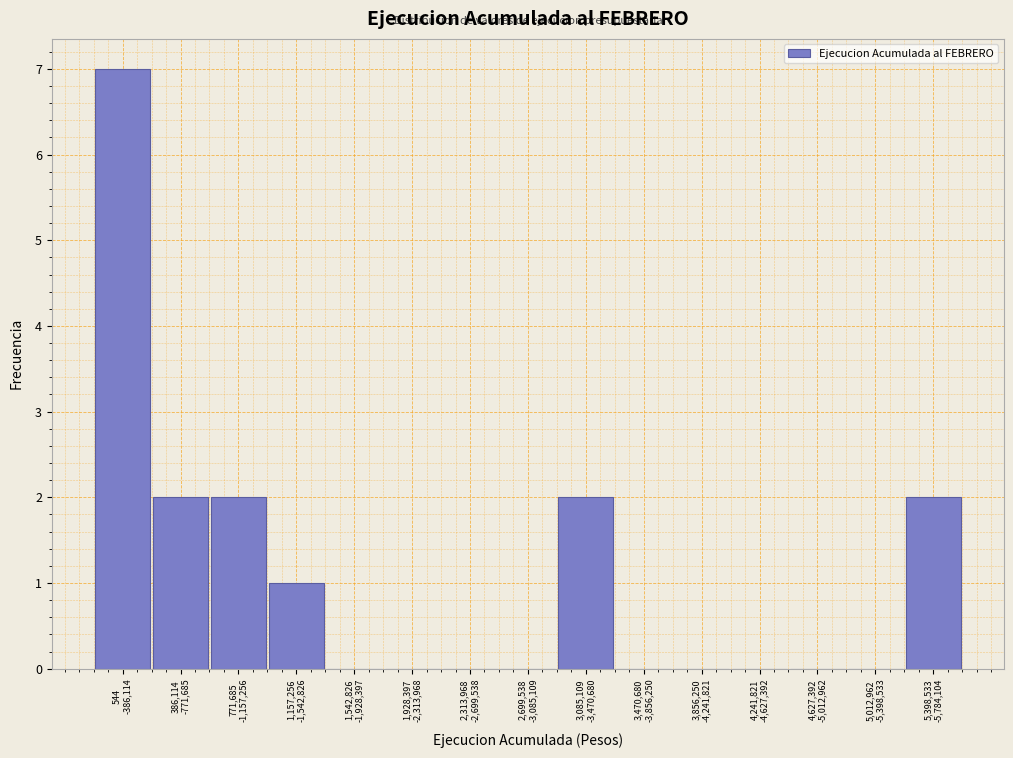

What is the sum of all values?

16